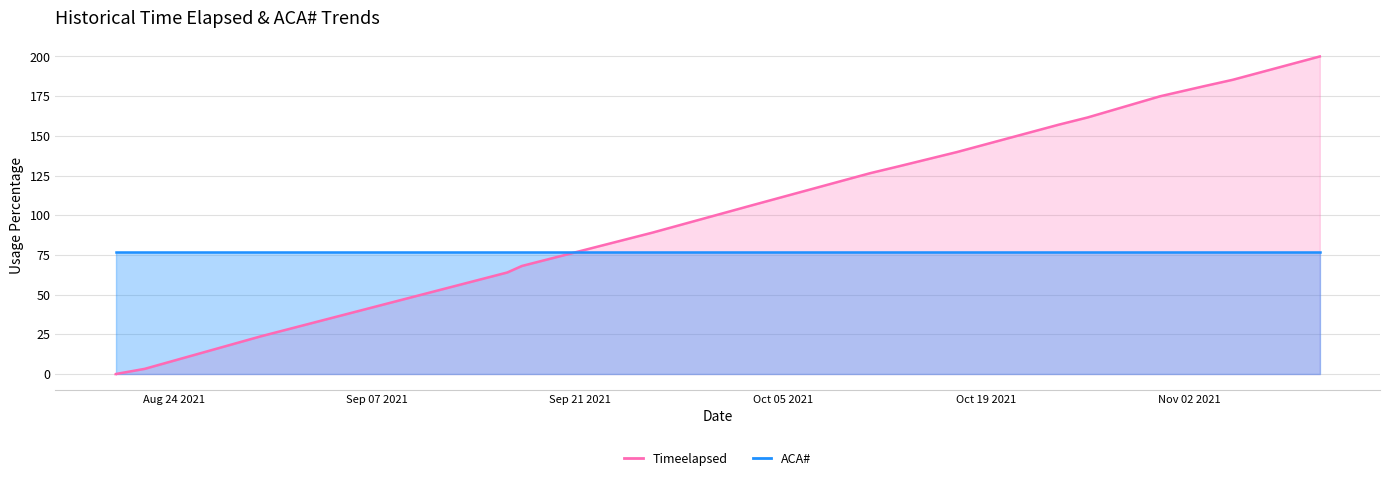

What is the label of the 1st point from the left?

2021-08-20